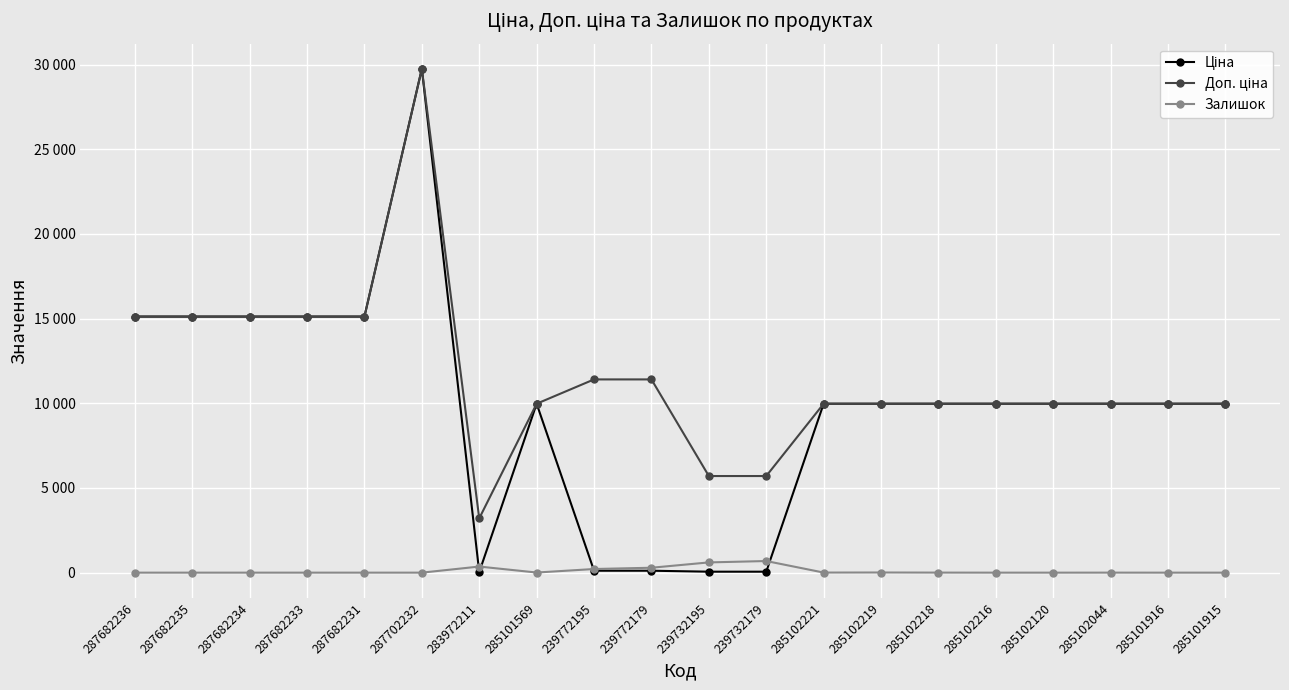

What is the label of the 10th point from the right?

239732195